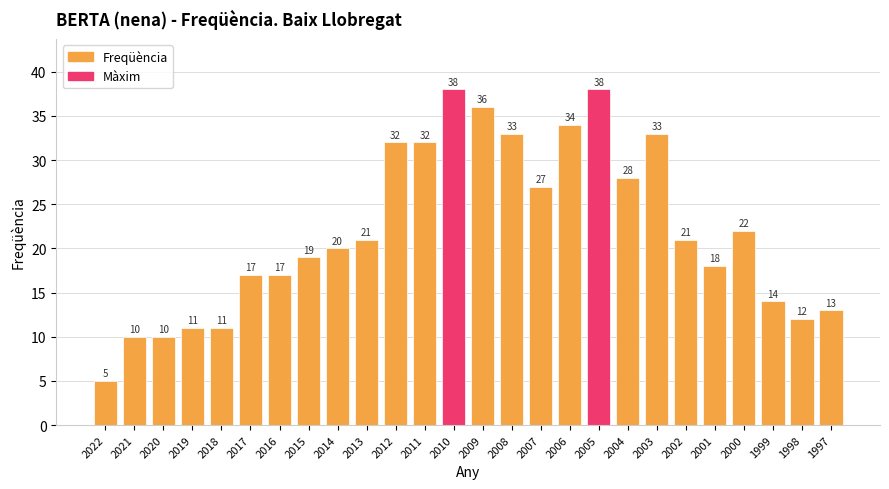

What is the difference between the second highest and second lowest values?

28